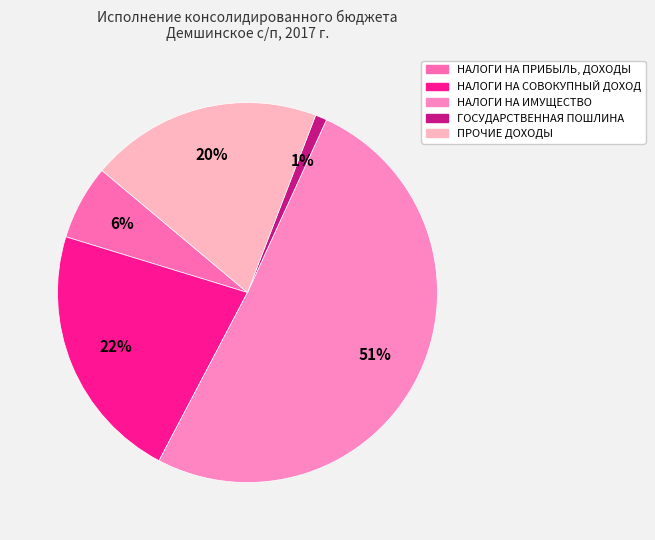

Is there a majority slice in this chart?

Yes